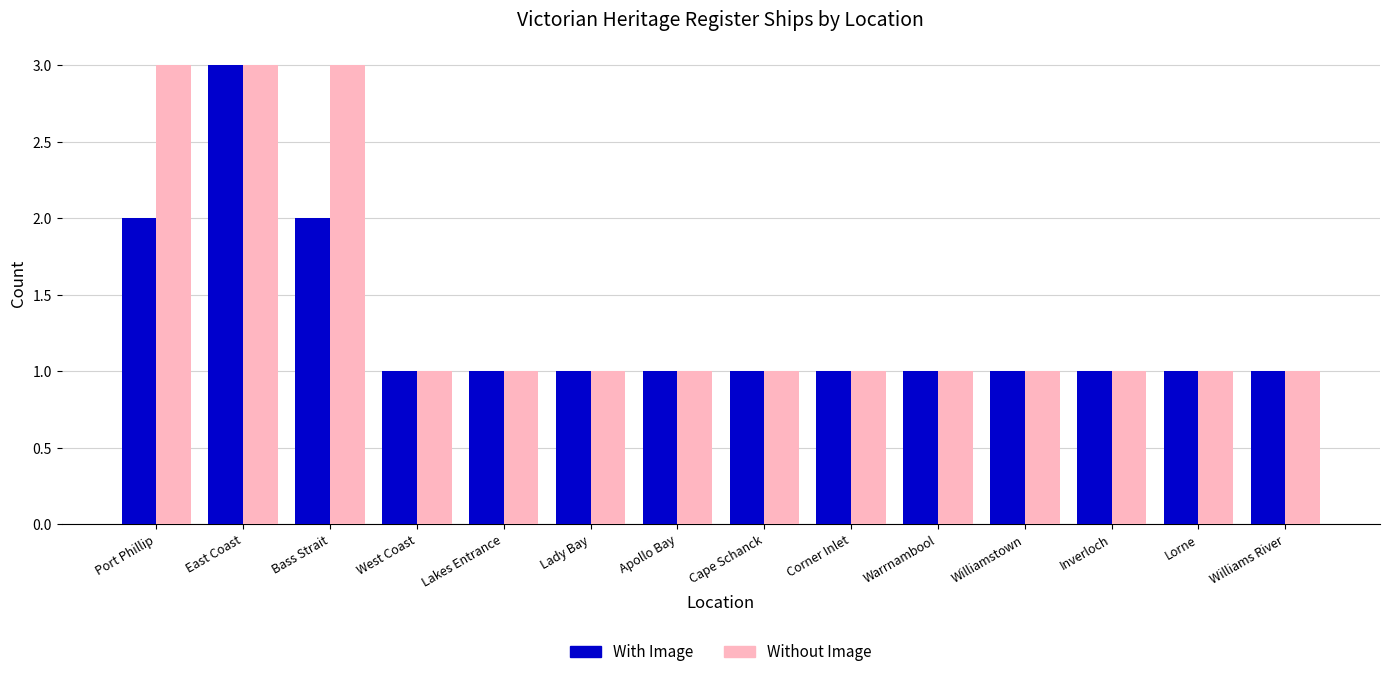

How many series are shown in this chart?

2